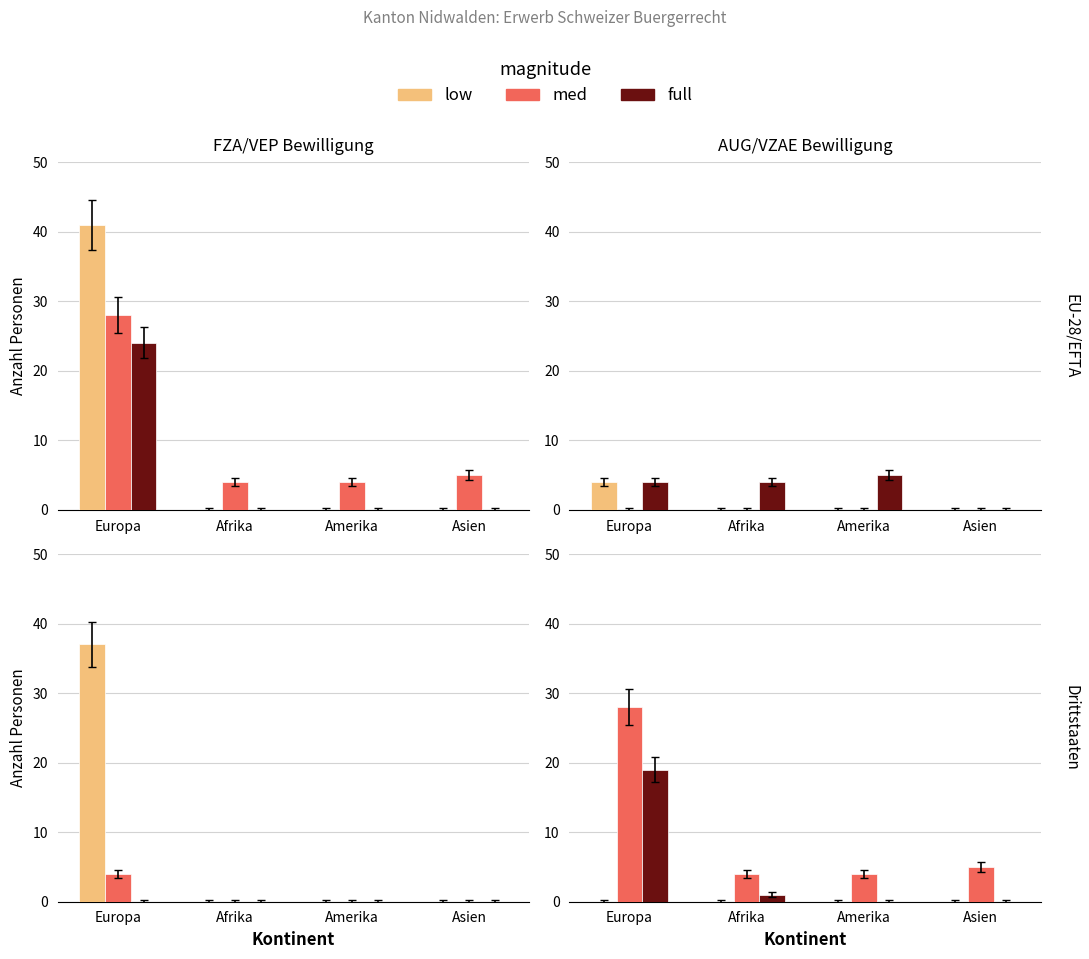

What is the total value across all series at Afrika?

5